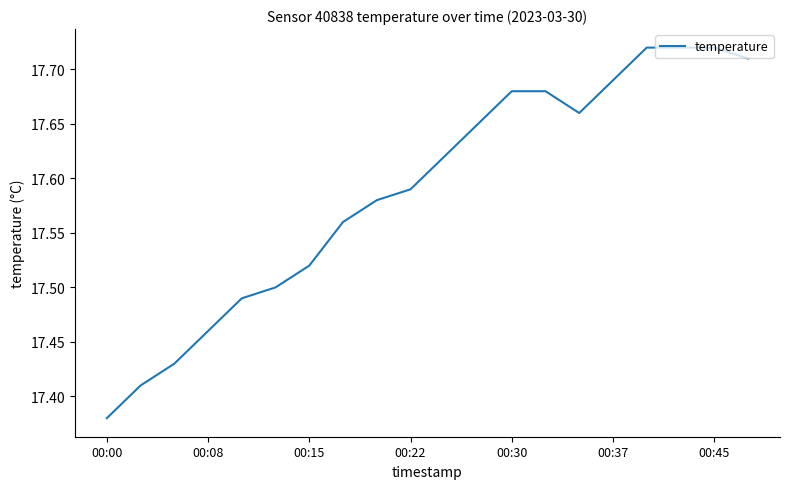

How many lines are shown in the chart?

1